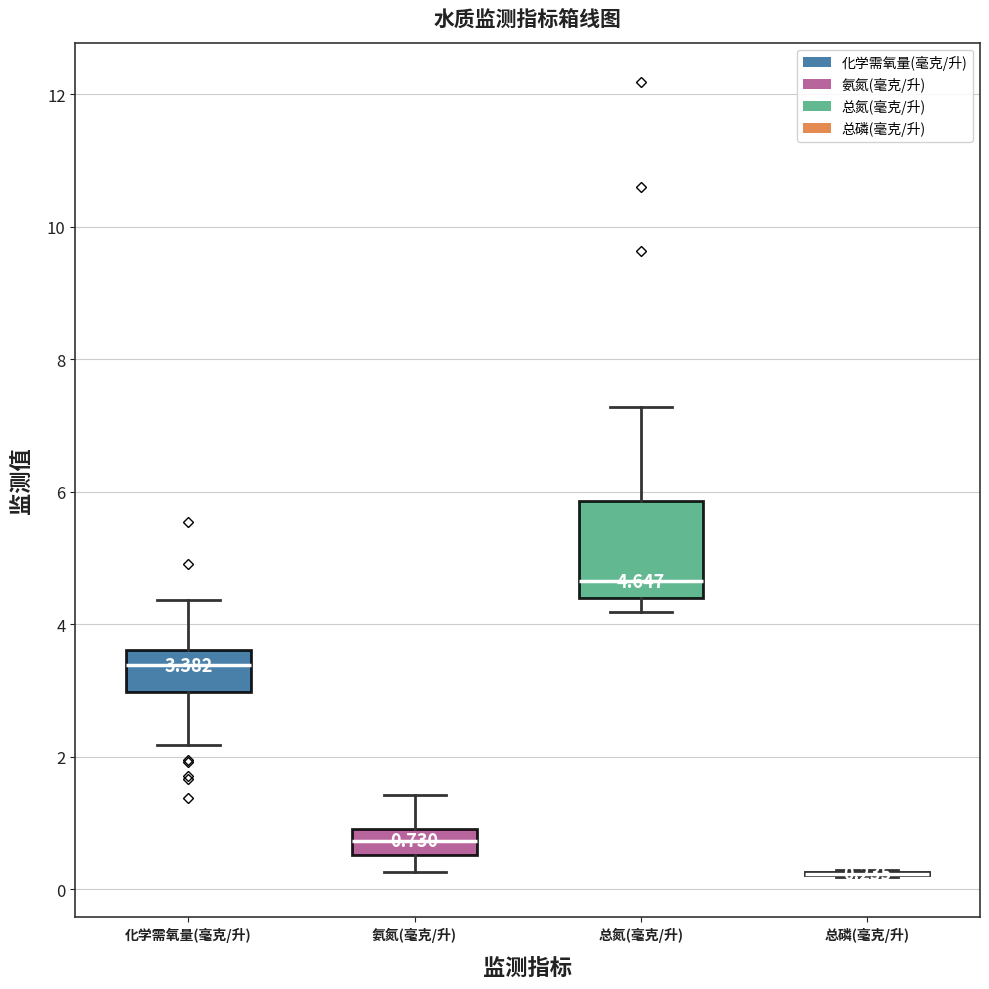

Comparing the boxes themselves (not the whiskers), which one is the tallest?

总氮(毫克/升)